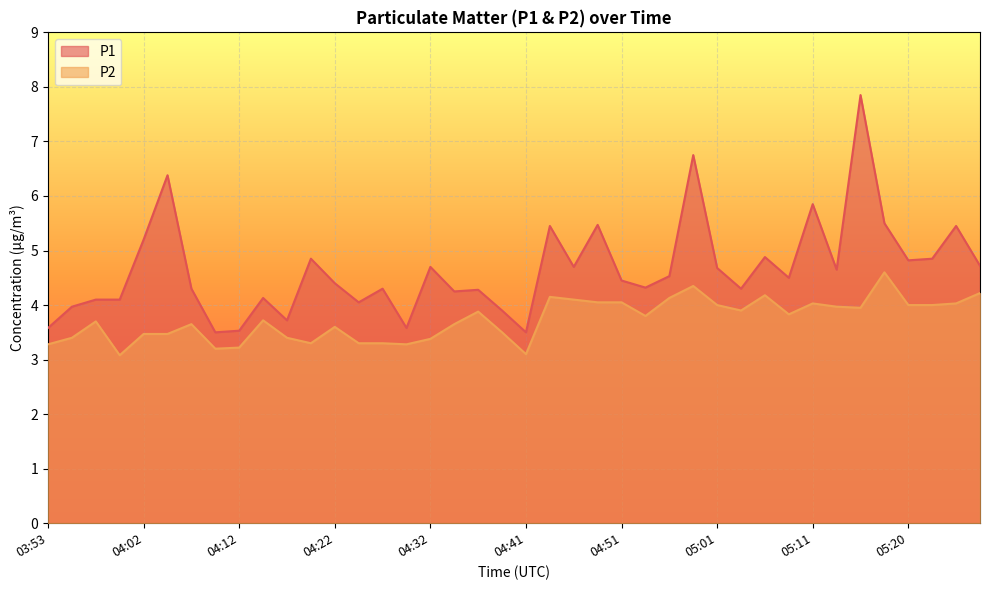

In P2, how many points are higher than both neighbors (excluding endpoints)?

10